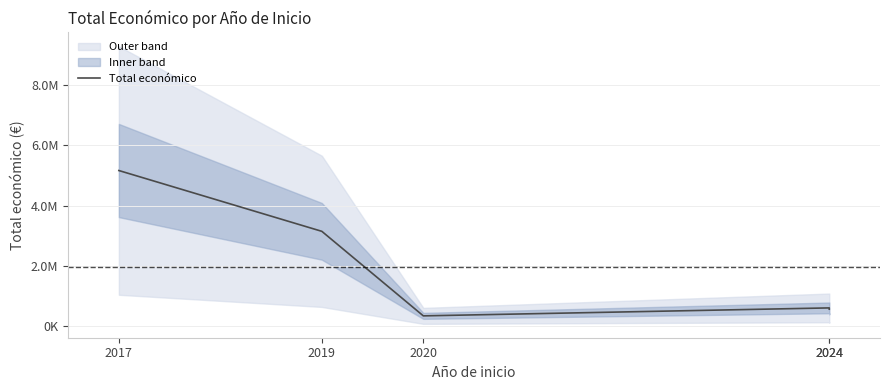

How many lines are shown in the chart?

1